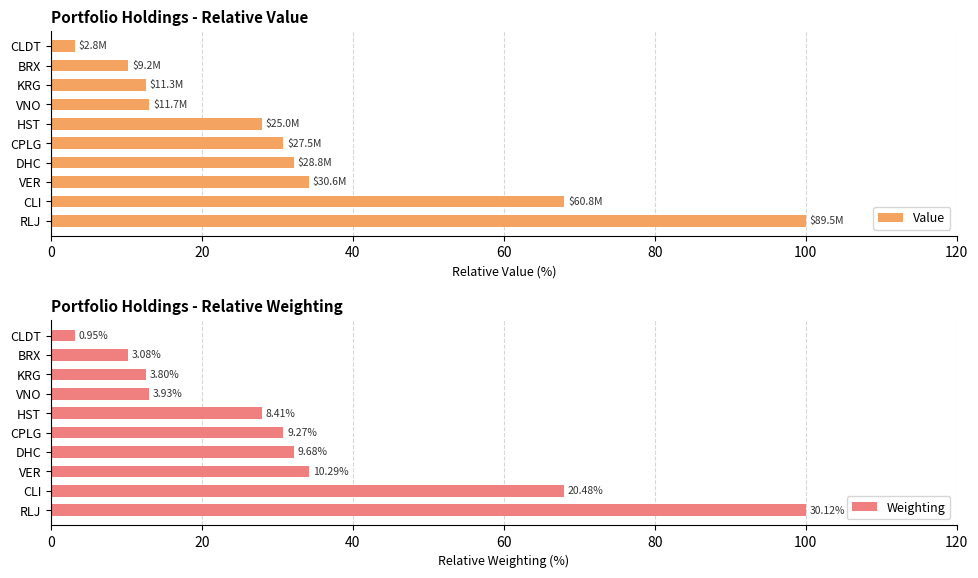

Which category has the lowest value in the Value series?

CLDT